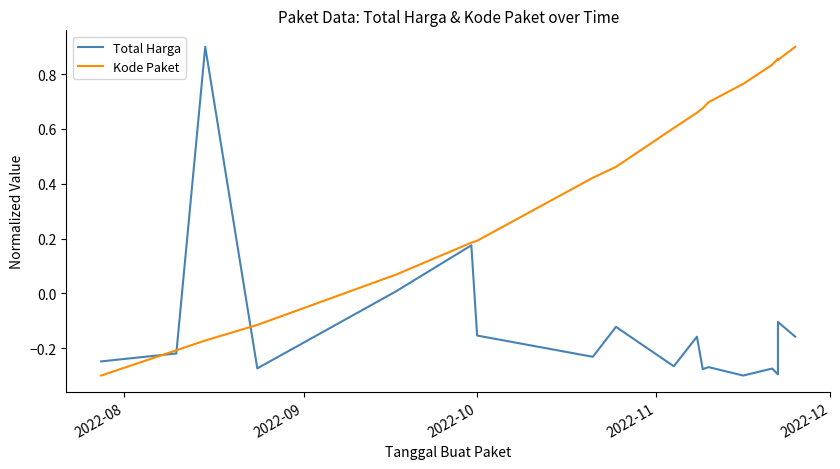

At how many categories does at least one series exceed 0?

15